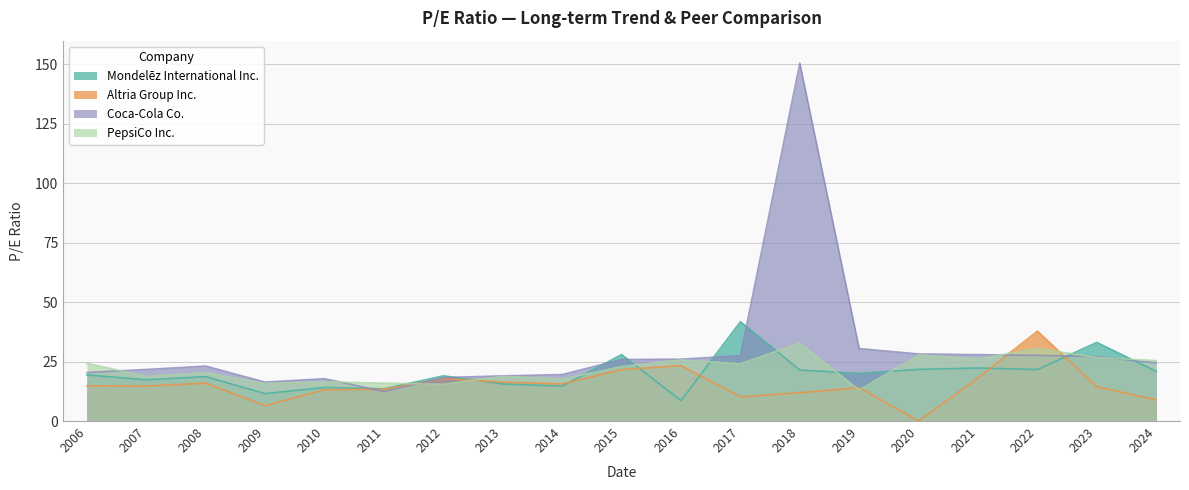

Which series has the largest total across all categories?

Coca-Cola Co.